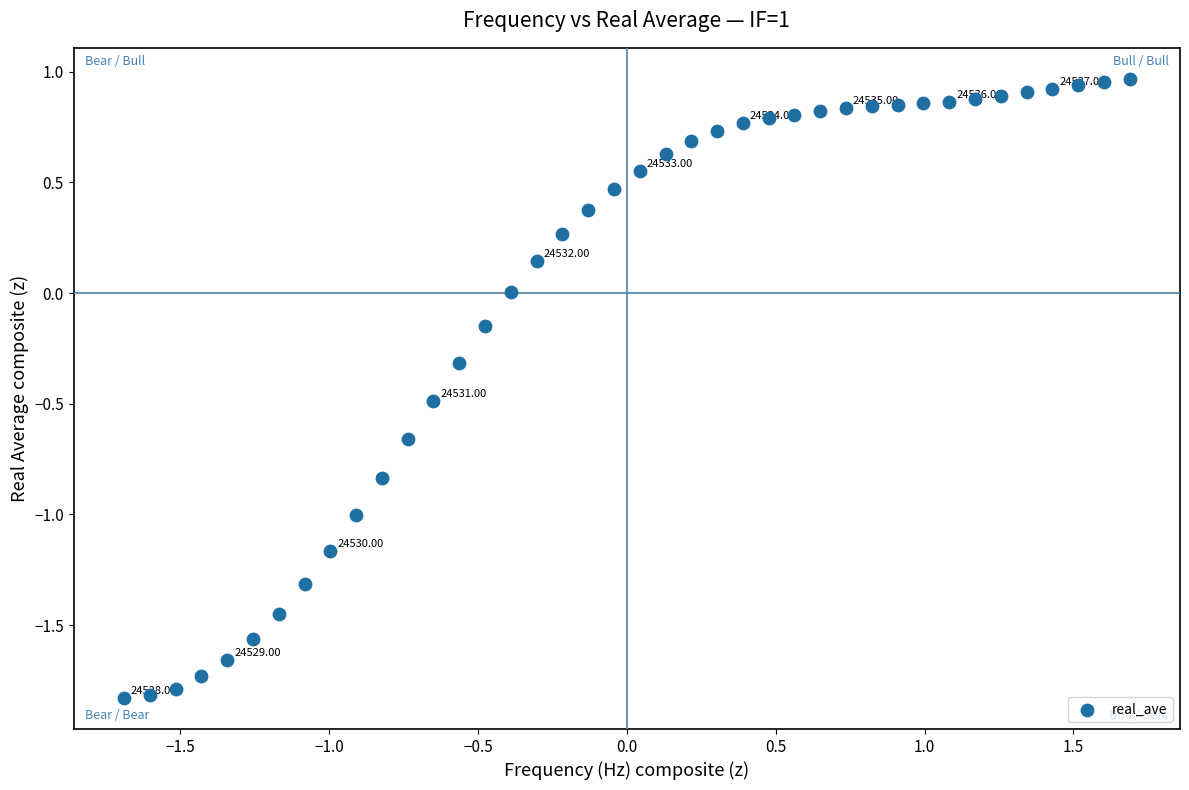

What is the range of Y values (max minus min)?

2.8